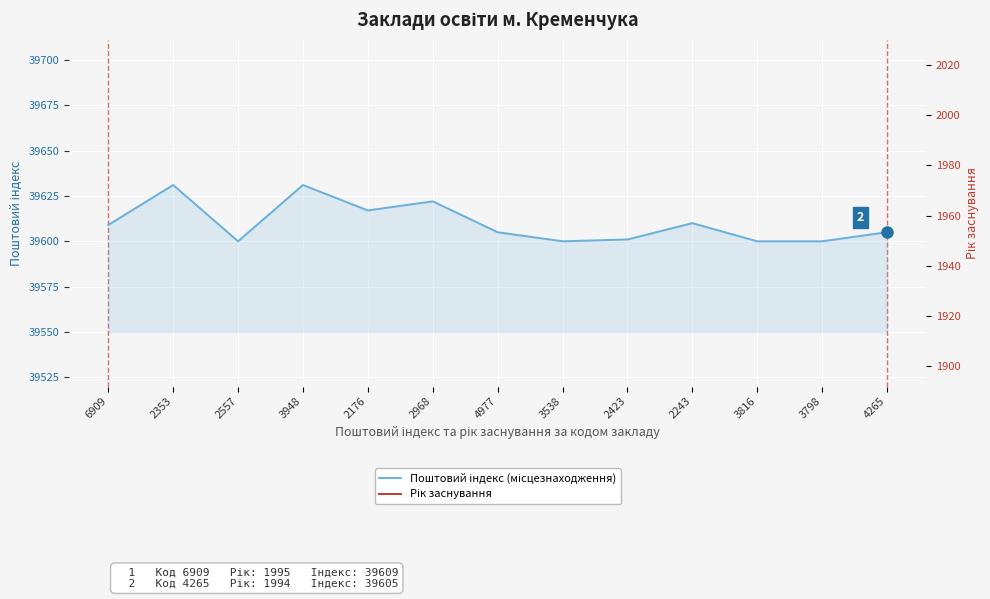

At which label does Поштовий індекс (місцезнаходження) reach its minimum?

2557